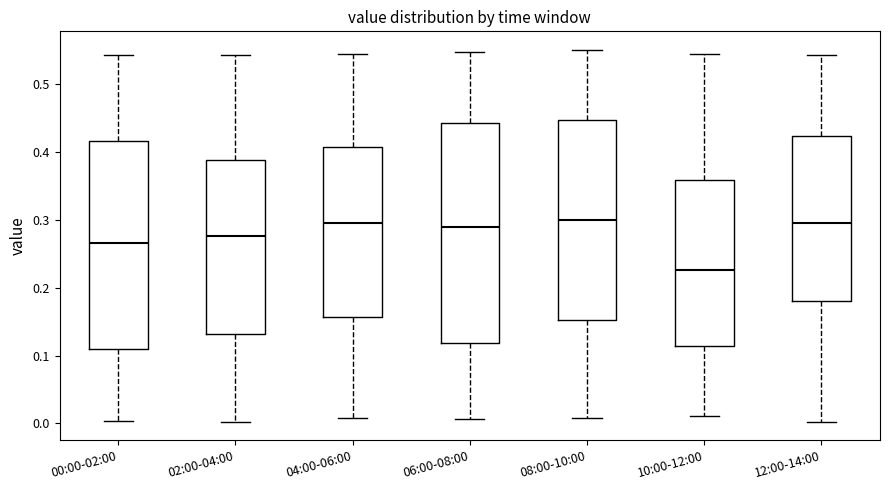

Reading left to right, transcribe this box plot: for each box, give where its median line is, the range the box spans, and where its two whiskers end, as read against the y-axis. The values are not printed on the chart, so give them approximately, as read against the axis.

00:00-02:00: median 0.27, box 0.11 to 0.42, whiskers 0.00 to 0.54
02:00-04:00: median 0.28, box 0.13 to 0.39, whiskers 0.00 to 0.54
04:00-06:00: median 0.29, box 0.16 to 0.41, whiskers 0.01 to 0.54
06:00-08:00: median 0.29, box 0.12 to 0.44, whiskers 0.01 to 0.55
08:00-10:00: median 0.30, box 0.15 to 0.45, whiskers 0.01 to 0.55
10:00-12:00: median 0.23, box 0.11 to 0.36, whiskers 0.01 to 0.54
12:00-14:00: median 0.29, box 0.18 to 0.42, whiskers 0.00 to 0.54